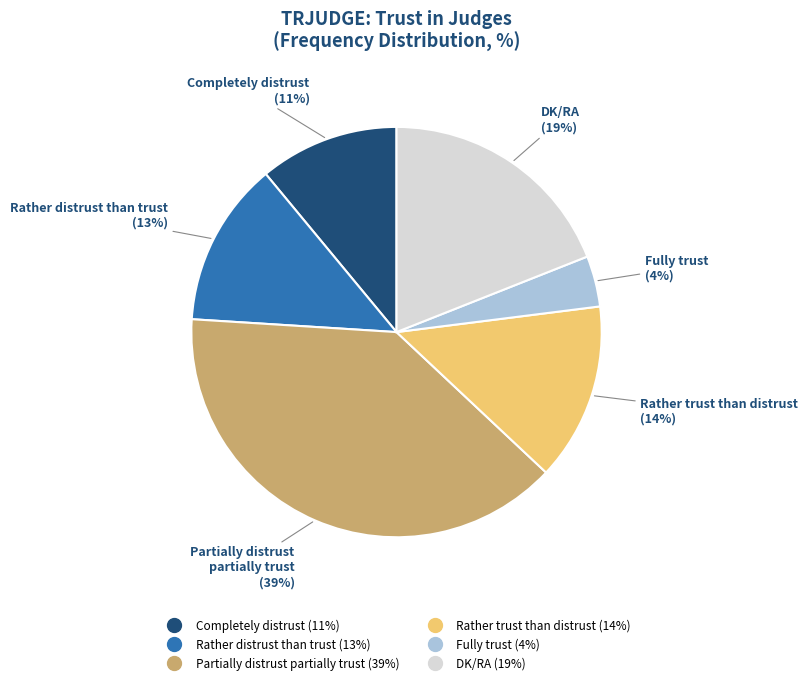

The Fully trust slice represents 15% of the pie. True or false?

False